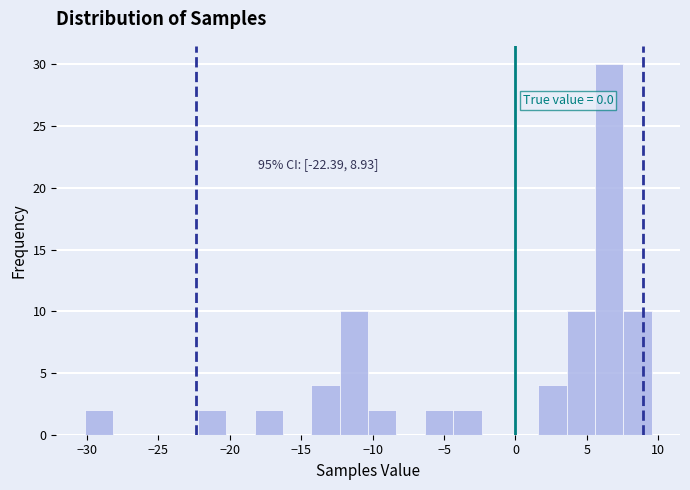

Around what value on the x-axis is the tallest bar? Give the approximate position of its centre, as read against the axis.

6.5